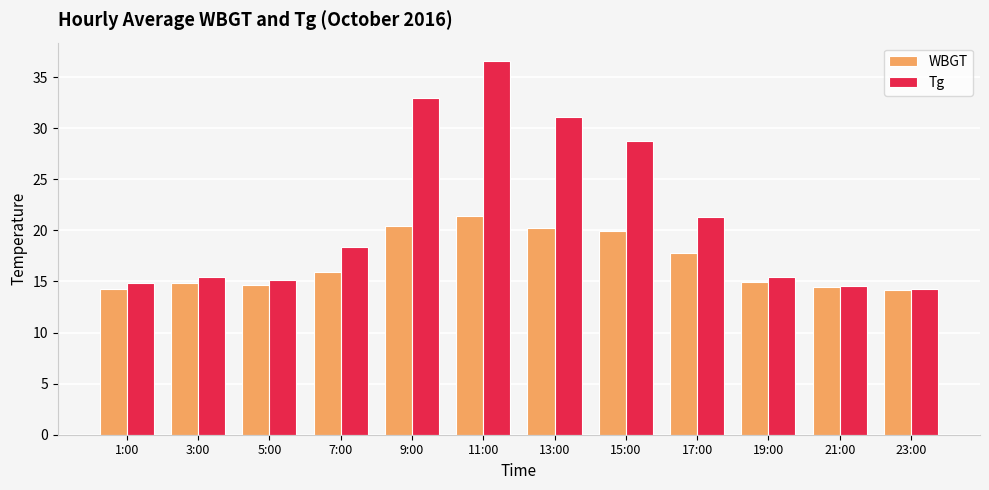

What is the difference between the second highest and minimum values in the Tg series?

18.7